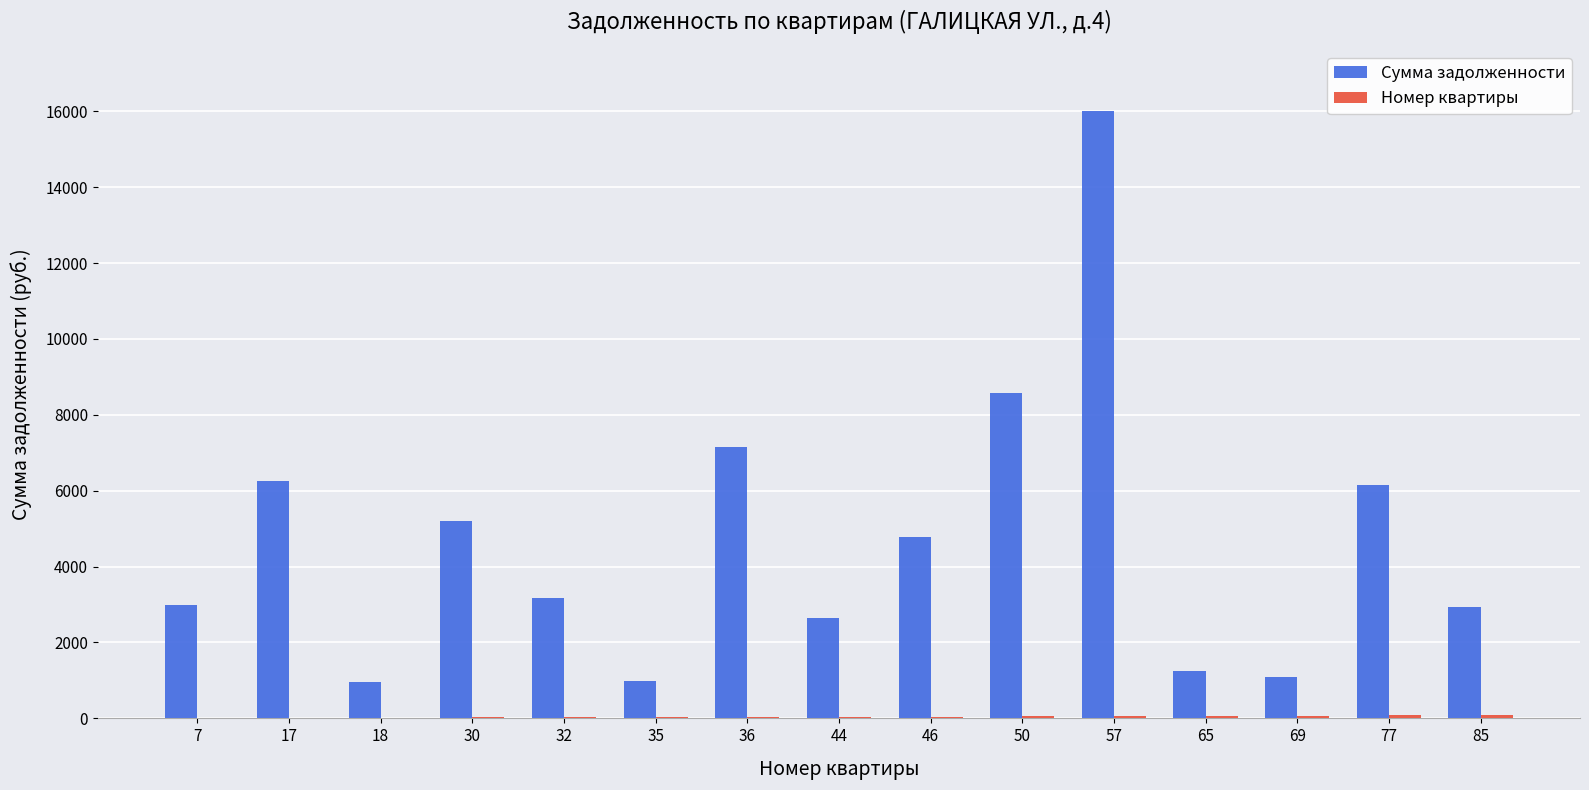

Between 30 and 44, which series saw the biggest shift?

Сумма задолженности